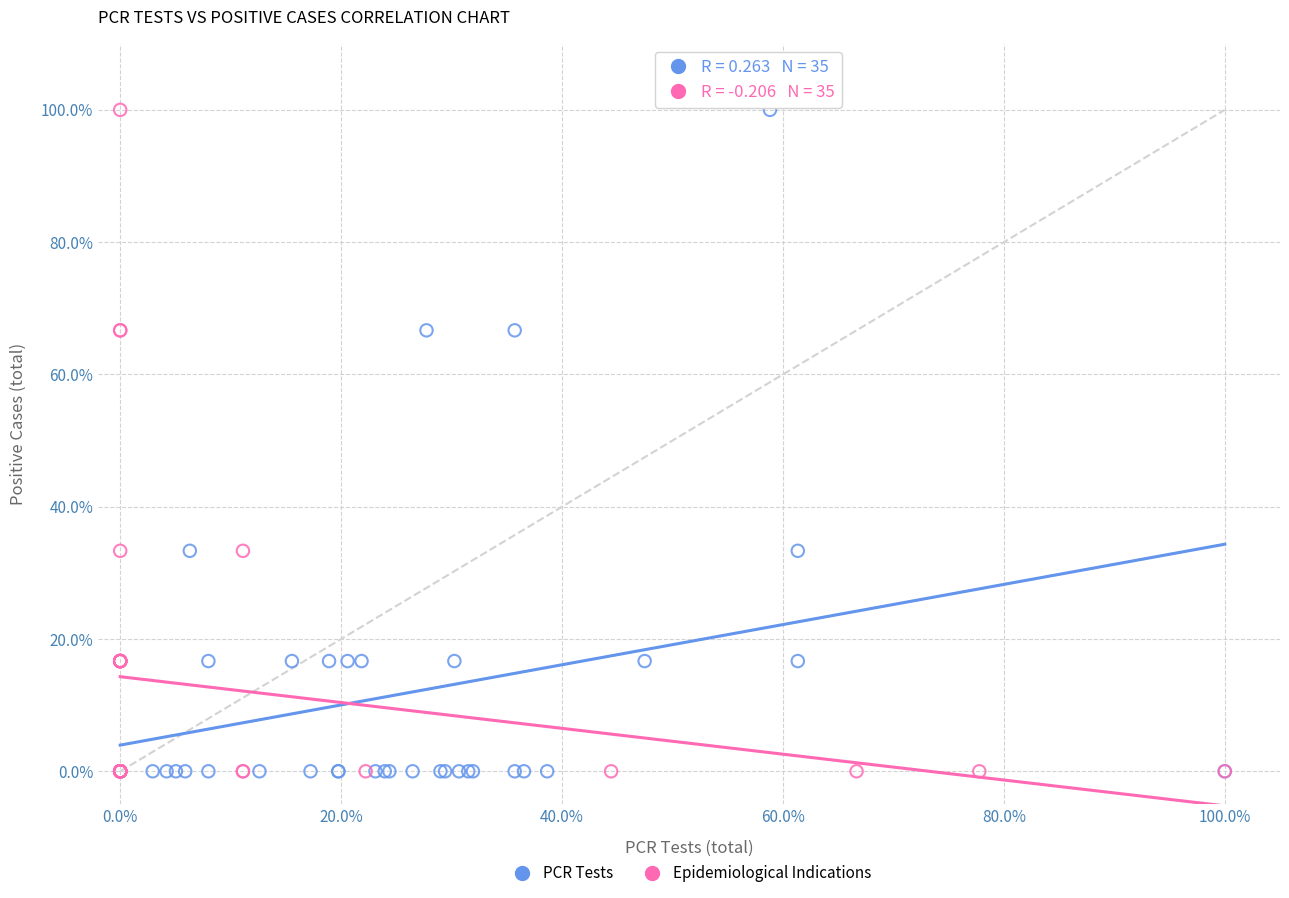

What are all the series names shown in the legend?

PCR Tests, Epidemiological Indications